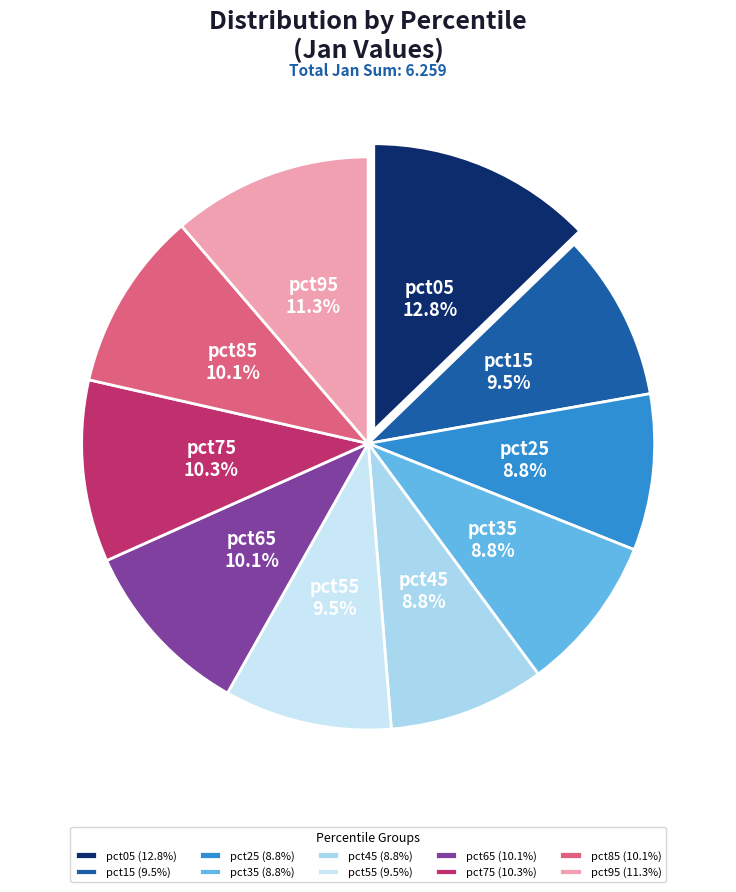

What percentage do pct95 and pct75 together represent?

21.6%